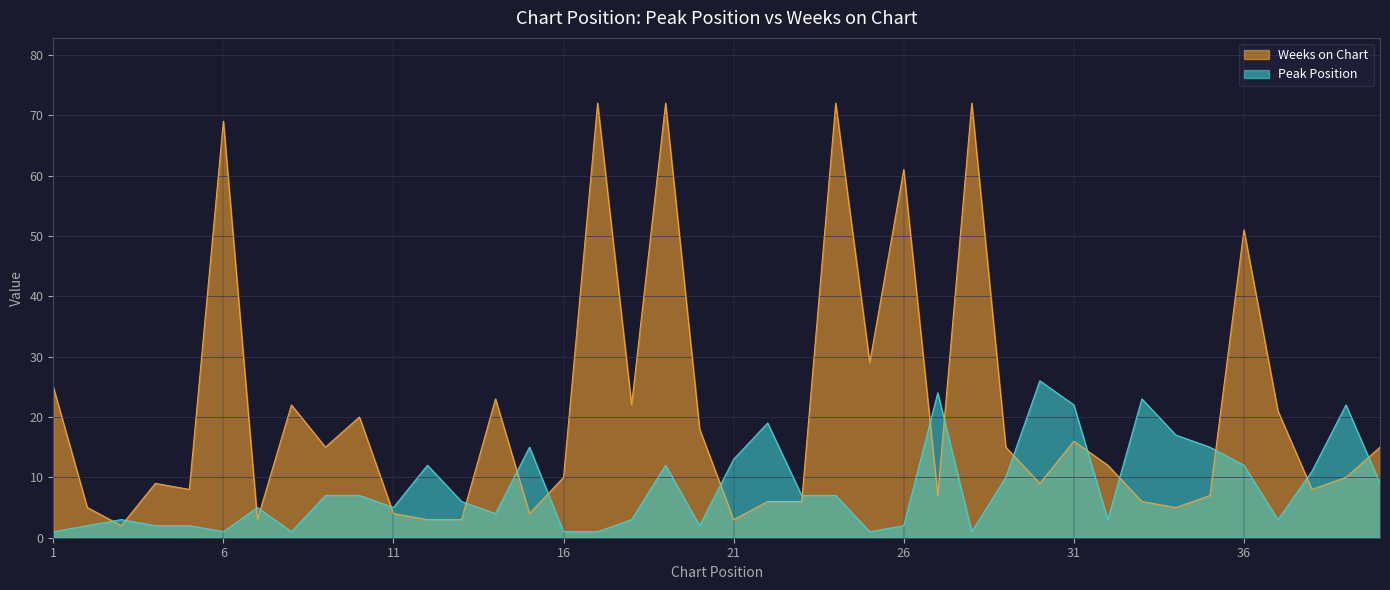

Reading left to right, what are all the values shown in this chart?

Peak Position: 1	2	3	2	2	1	5	1	7	7	5	12	6	4	15	1	1	3	12	2	13	19	7	7	1	2	24	1	10	26	22	3	23	17	15	12	3	11	22	9
Weeks on Chart: 25	5	2	9	8	69	3	22	15	20	4	3	3	23	4	10	72	22	72	18	3	6	6	72	29	61	7	72	15	9	16	12	6	5	7	51	21	8	10	15